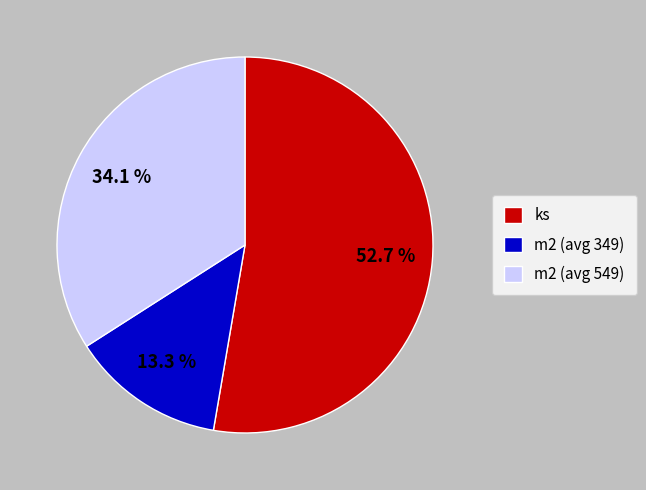

Does any single category account for the majority?

Yes